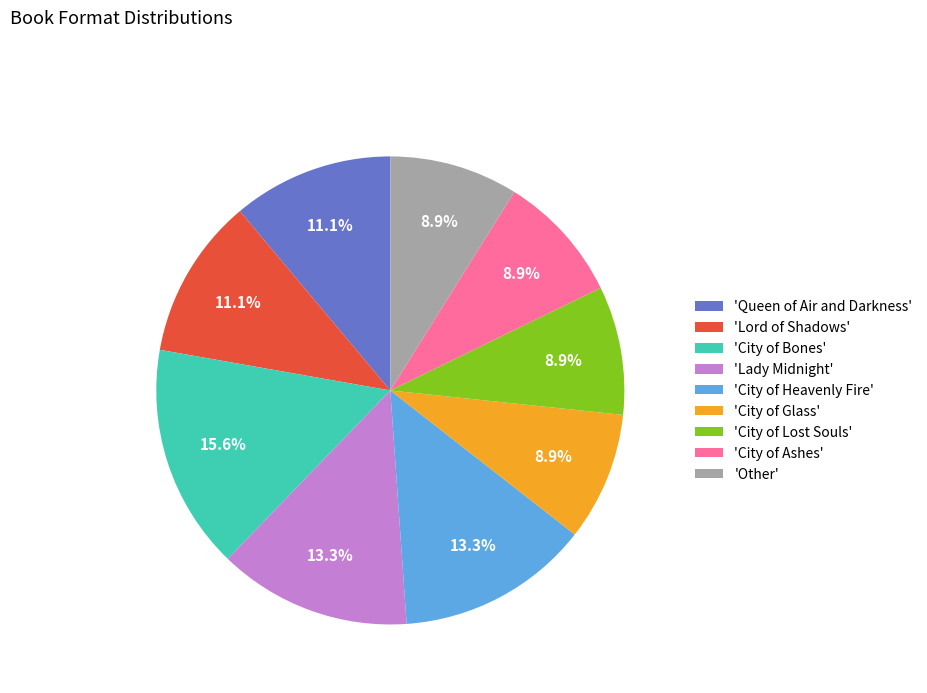

To the nearest percent, what is the difference between the largest and smallest slice percentages?

7%